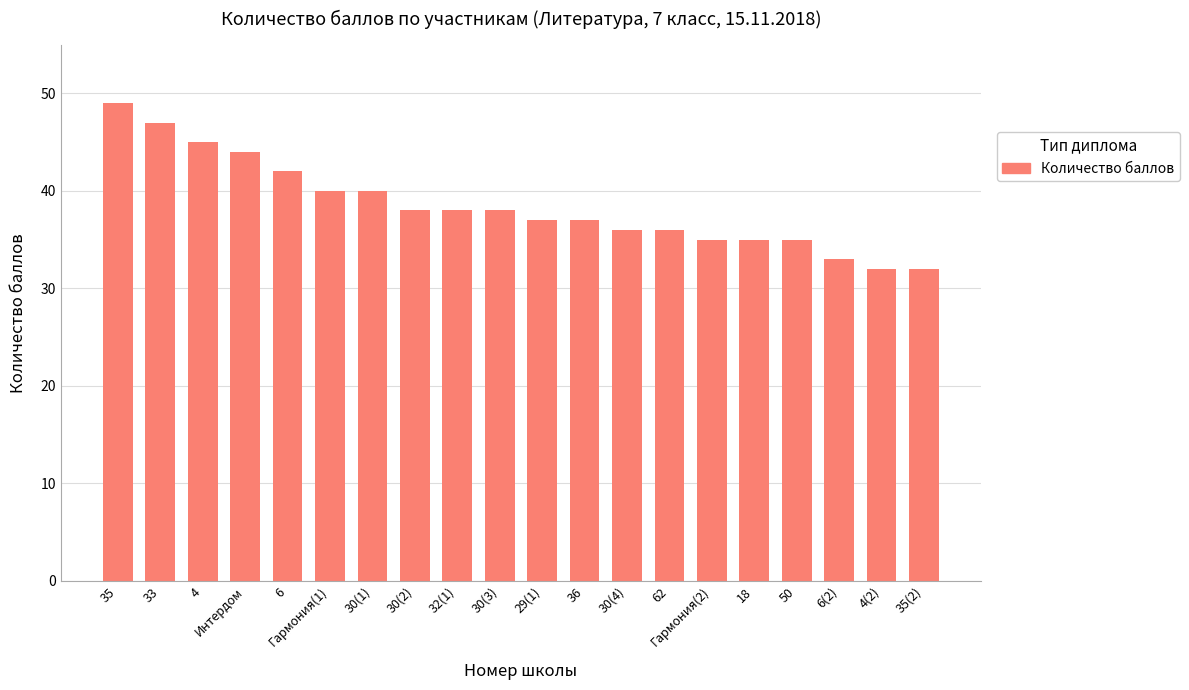

Is it true that the value at 32(1) is 38?

True